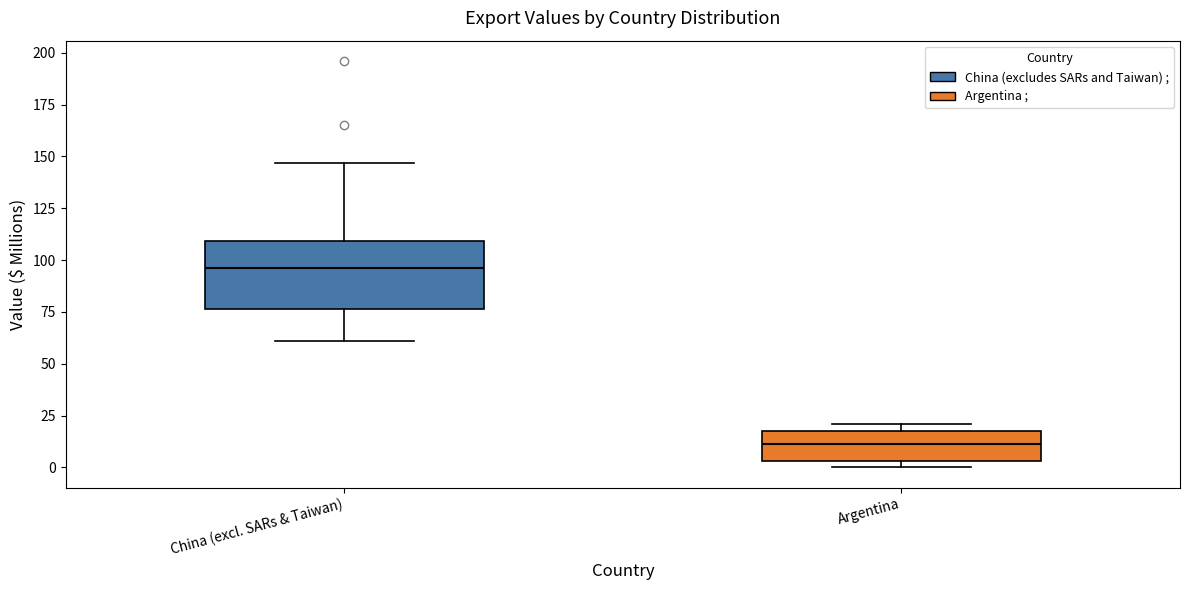

Reading left to right, transcribe this box plot: for each box, give where its median line is, the range the box spans, and where its two whiskers end, as read against the y-axis. The values are not printed on the chart, so give them approximately, as read against the axis.

China (excl. SARs & Taiwan): median 95, box 75 to 110, whiskers 60 to 145
Argentina: median 10, box 5 to 20, whiskers 0 to 20 (just above the box's upper edge)